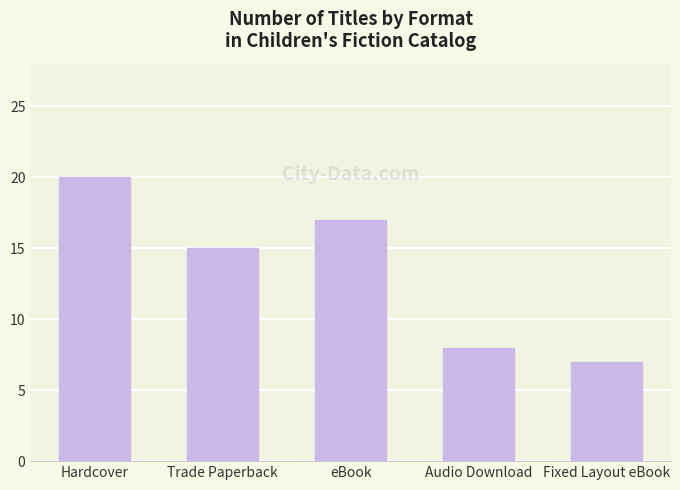

What is the label of the 5th bar from the left?

Fixed Layout eBook